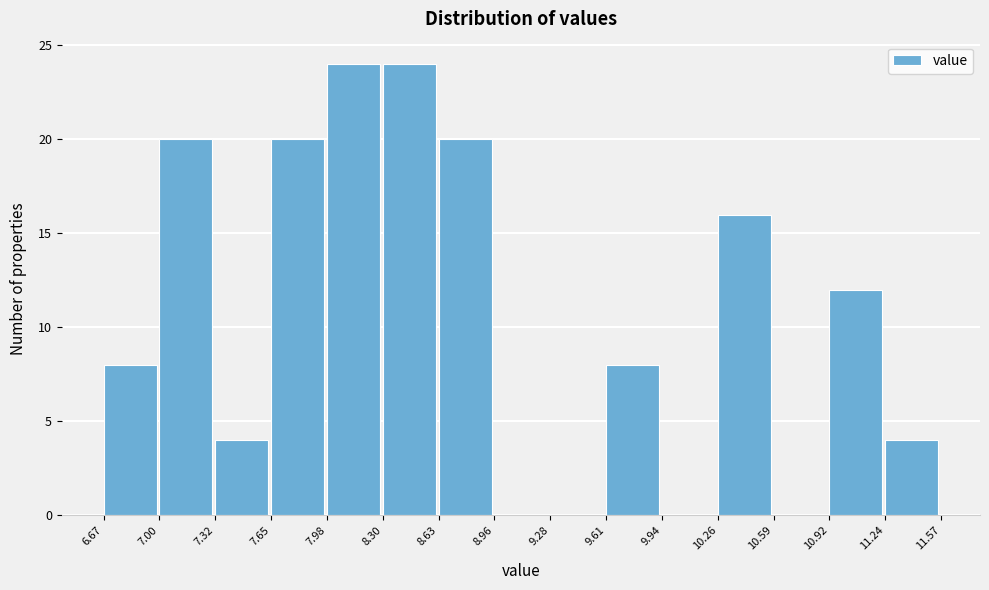

Reading left to right, list every bar in this chart as the range it spans on the x-axis followed by its height. The values are not printed on the chart, so give them approximately, as read against the axis.

6.67 to 7.00: 8
7.00 to 7.32: 20
7.32 to 7.65: 4
7.65 to 7.98: 20
7.98 to 8.30: 24
8.30 to 8.63: 24
8.63 to 8.96: 20
8.96 to 9.28: 0
9.28 to 9.61: 0
9.61 to 9.94: 8
9.94 to 10.26: 0
10.26 to 10.59: 16
10.59 to 10.92: 0
10.92 to 11.24: 12
11.24 to 11.57: 4